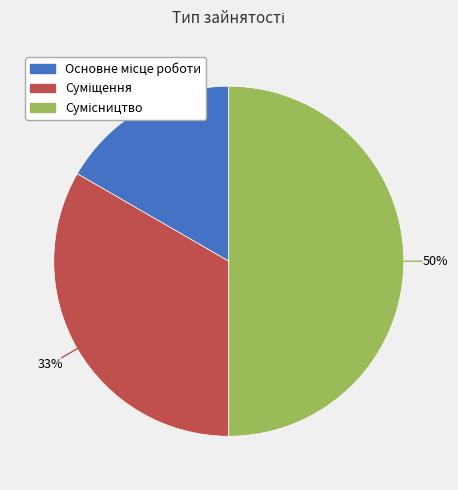

Which slice is the largest?

Сумісництво